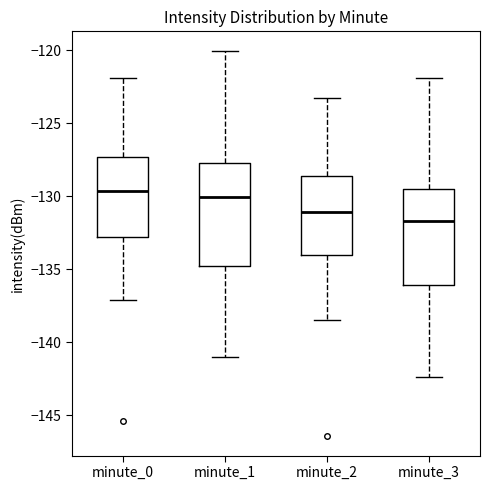

Reading left to right, read every box against the y-axis: the position of its median line, the range the box covers, and the ends of its whiskers. The values are not printed on the chart, so give them approximately, as read against the axis.

minute_0: median -129.5, box -133.0 to -127.5, whiskers -137.0 to -122.0
minute_1: median -130.0, box -135.0 to -127.5, whiskers -141.0 to -120.0
minute_2: median -131.0, box -134.0 to -128.5, whiskers -138.5 to -123.0
minute_3: median -131.5, box -136.0 to -129.5, whiskers -142.5 to -122.0